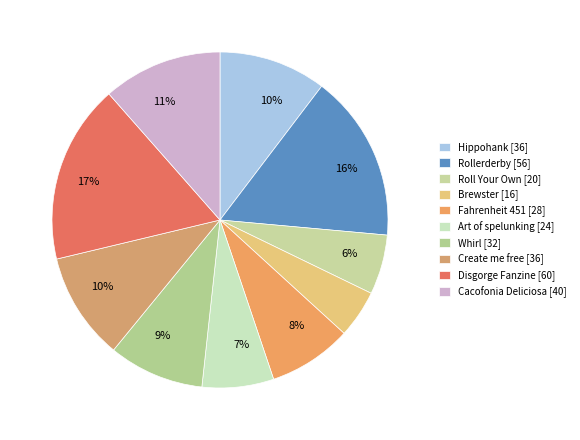

Count the number of slices in the pie.

10